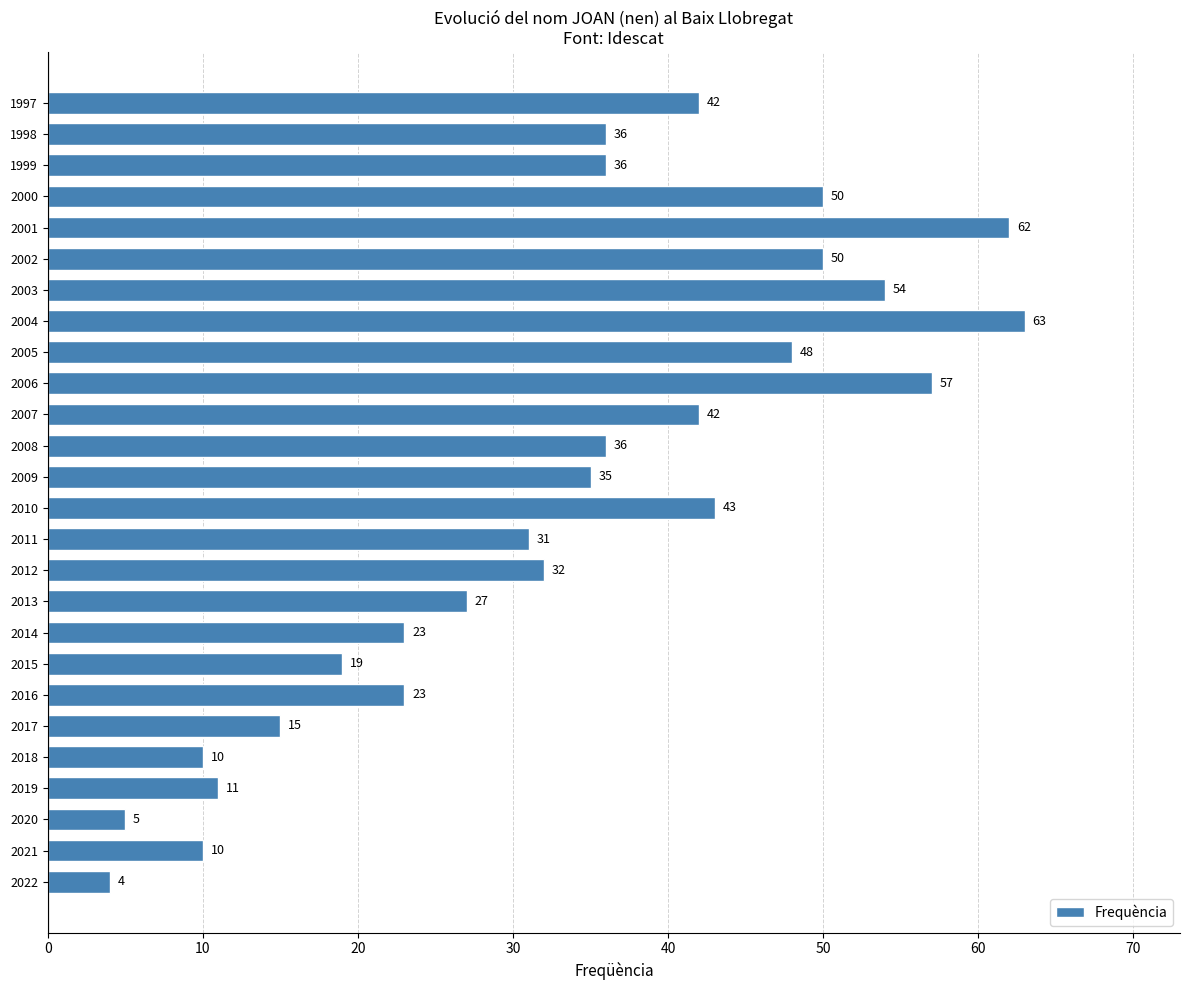

What is the sum of the values at 2007 and 2022?

46